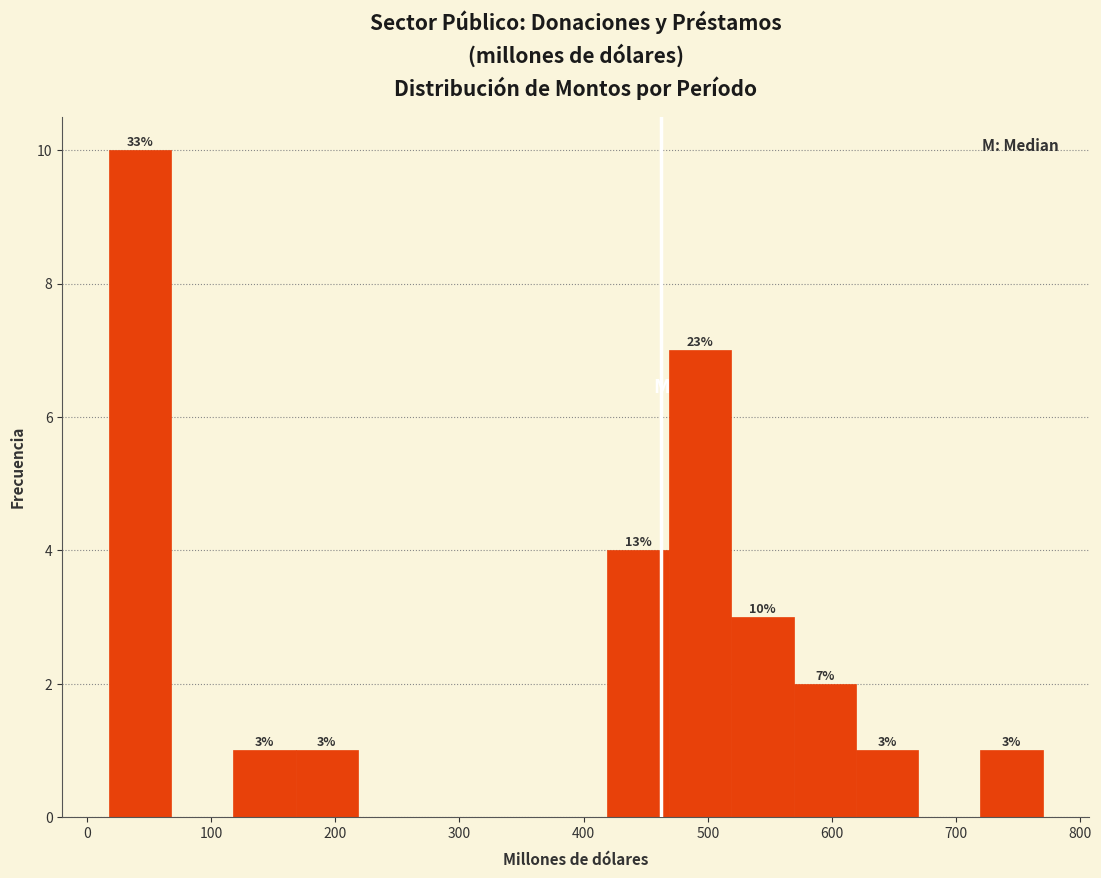

Which range on the x-axis has the tallest bar?

20 to 70